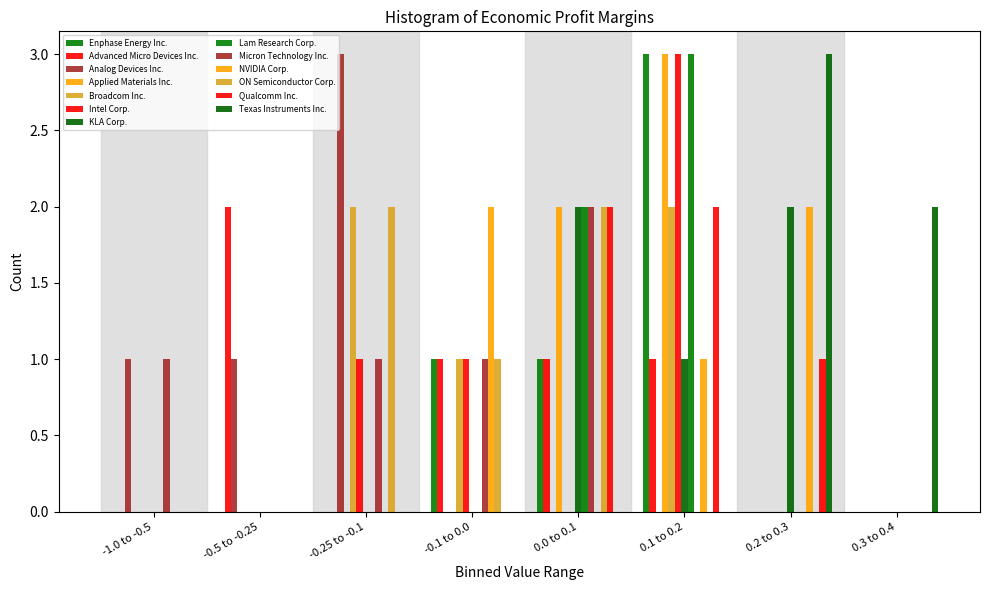

How many categories are shown in the chart?

8